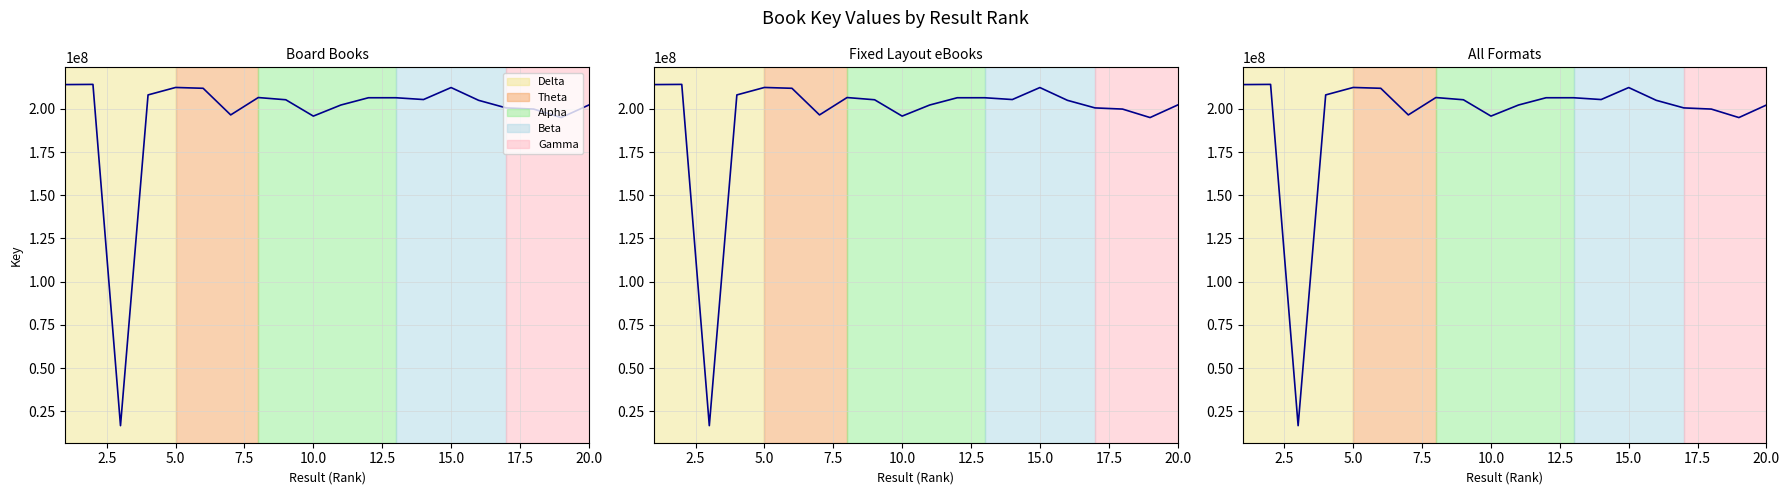

How many data points does each series have?

20